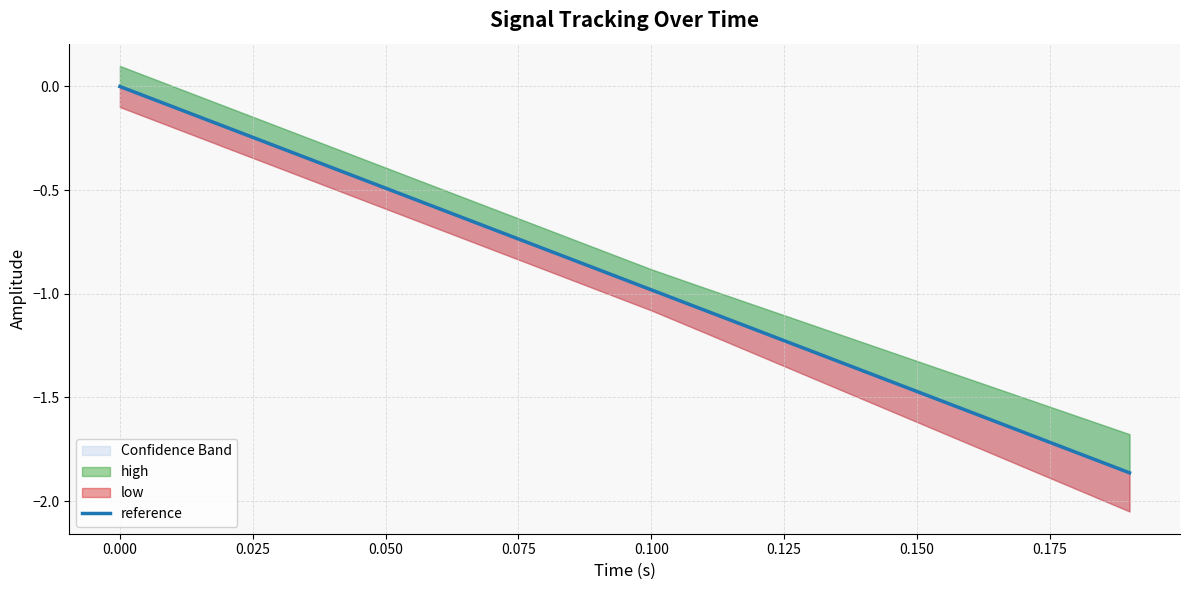

What is the difference between the values at 10 and 0.000?

0.9